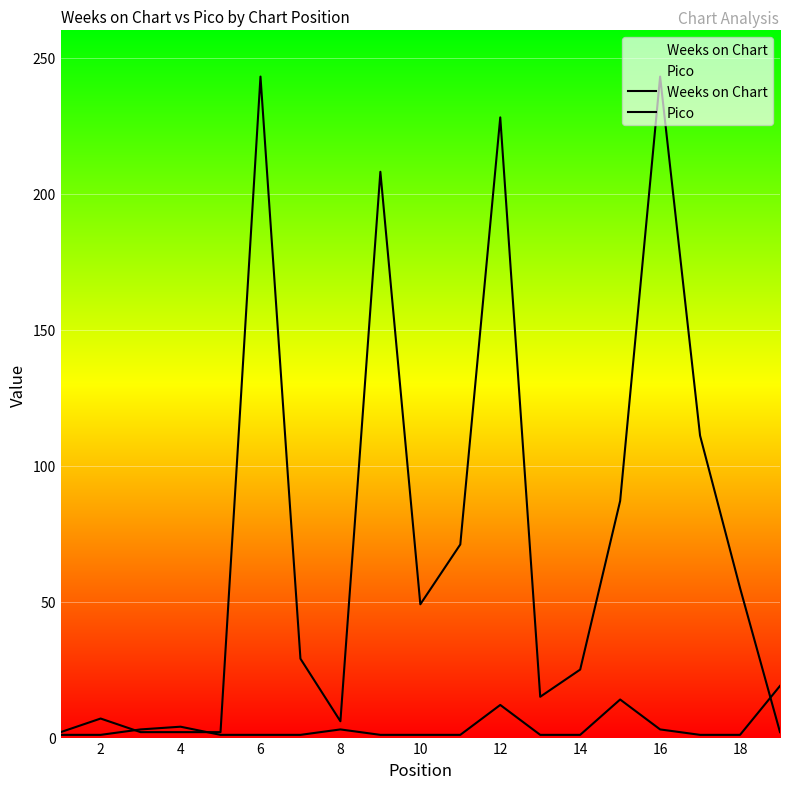

What is the maximum value shown in the chart?

243